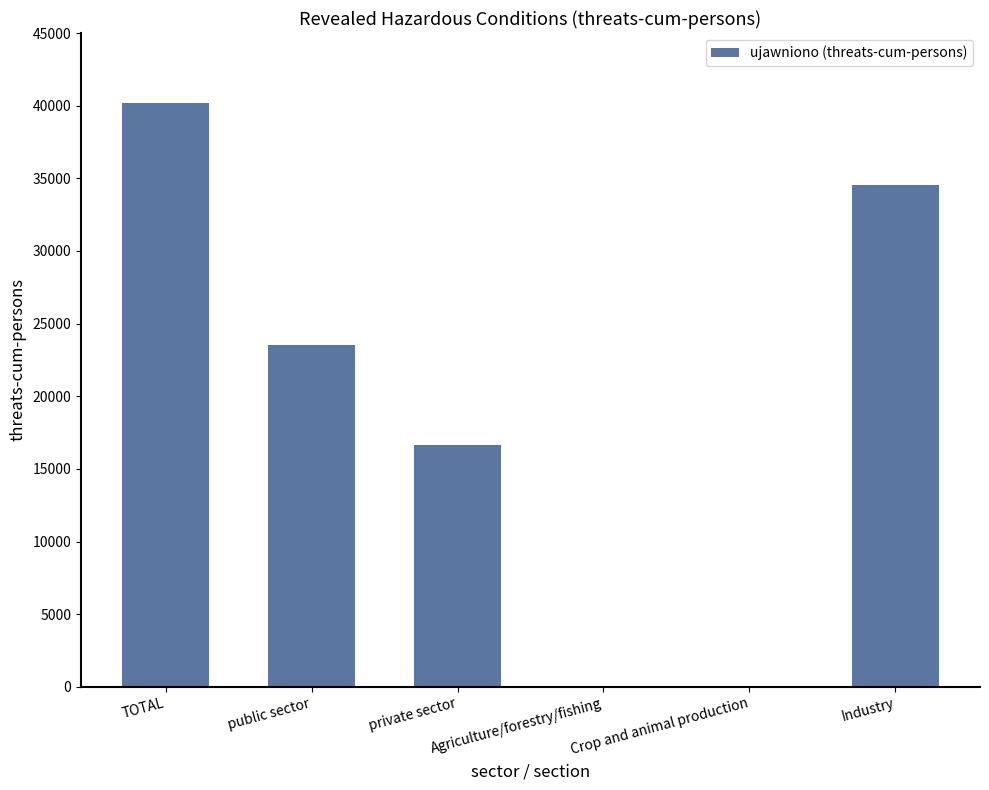

What is the change in value from TOTAL to Crop and animal production?

-40120